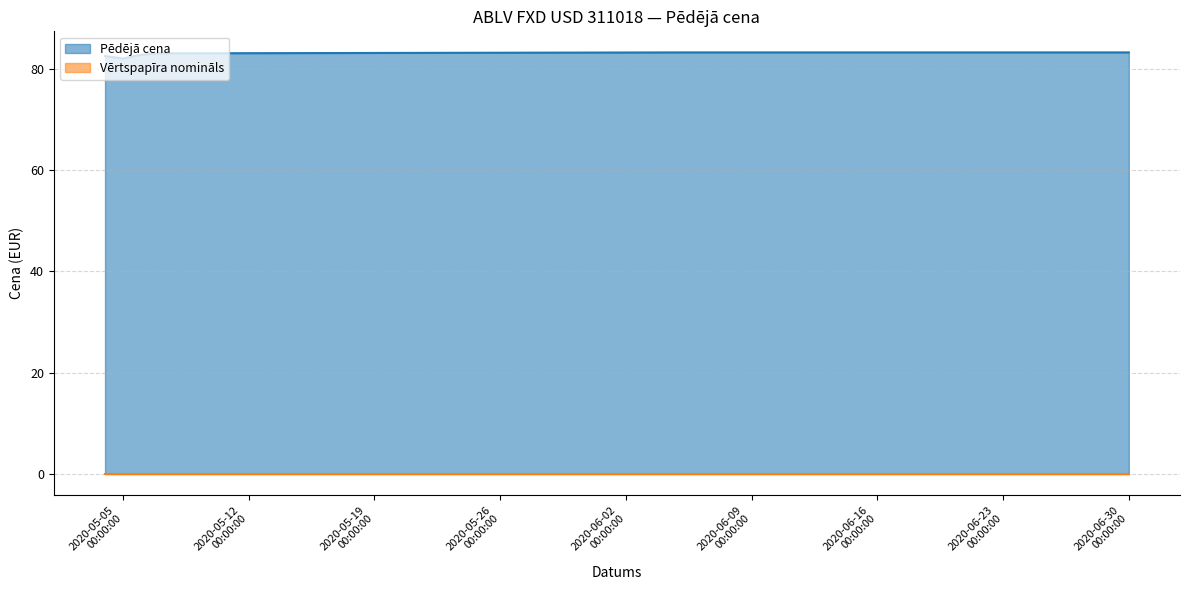

True or false: Pēdējā cena and Vērtspapīra nomināls cross at least once.

False